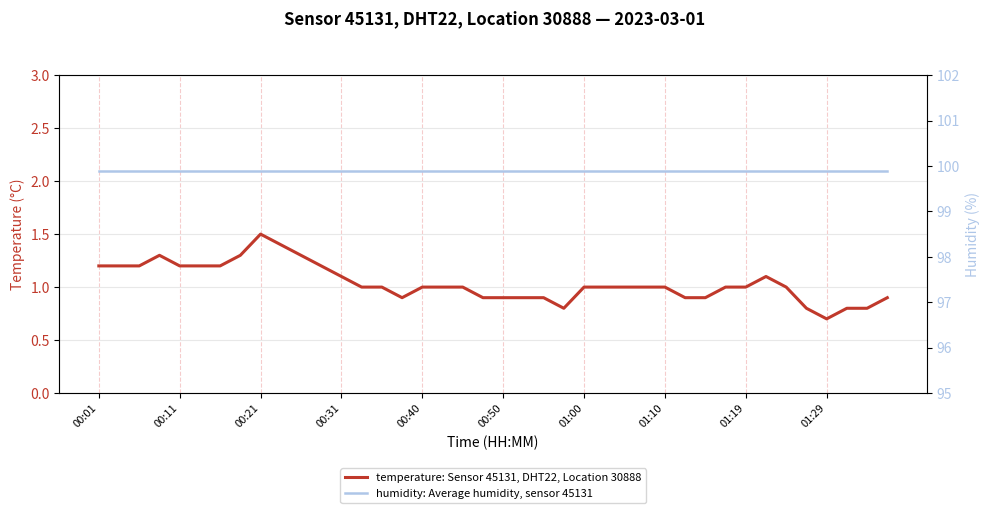

What are all the series names shown in the legend?

temperature: Sensor 45131, DHT22, Location 30888, humidity: Average humidity, sensor 45131